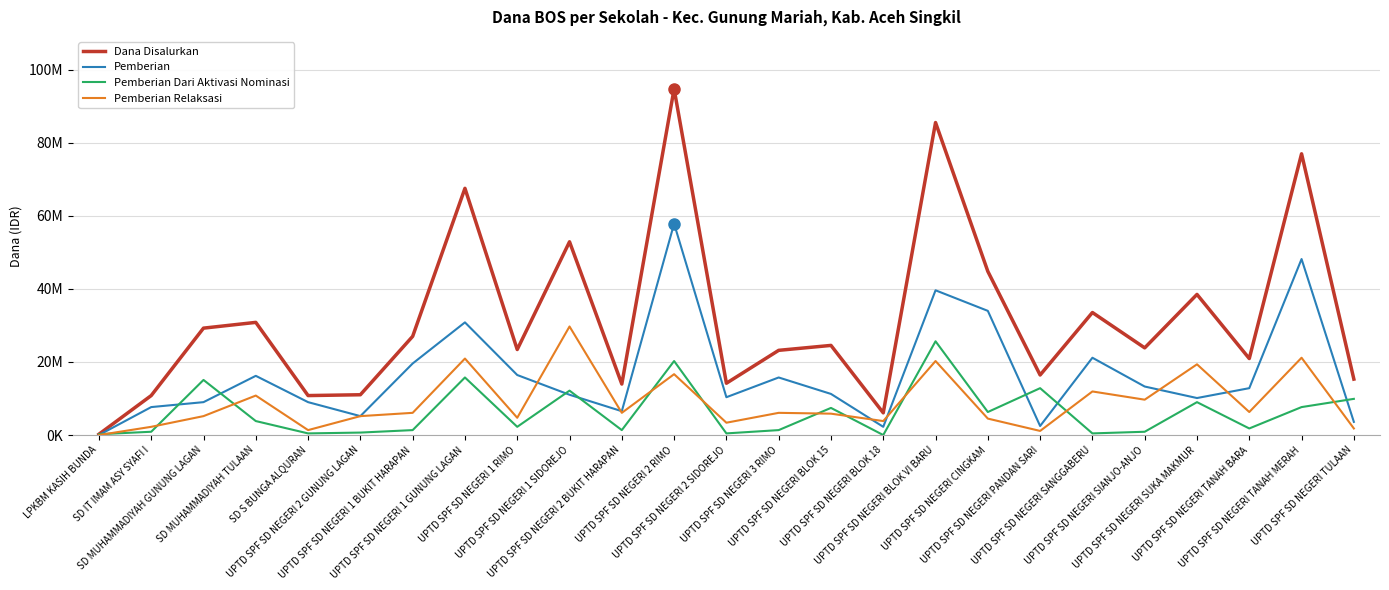

Reading right to left, transcribe all the data shown in this chart.

Dana Disalurkan: UPTD SPF SD NEGERI TULAAN=15300000	UPTD SPF SD NEGERI TANAH MERAH=76950000	UPTD SPF SD NEGERI TANAH BARA=20925000	UPTD SPF SD NEGERI SUKA MAKMUR=38475000	UPTD SPF SD NEGERI SIANJO-ANJO=23850000	UPTD SPF SD NEGERI SANGGABERU=33525000	UPTD SPF SD NEGERI PANDAN SARI=16425000	UPTD SPF SD NEGERI CINGKAM=44775000	UPTD SPF SD NEGERI BLOK VI BARU=85500000	UPTD SPF SD NEGERI BLOK 18=6075000	UPTD SPF SD NEGERI BLOK 15=24525000	UPTD SPF SD NEGERI 3 RIMO=23175000	UPTD SPF SD NEGERI 2 SIDOREJO=14175000	UPTD SPF SD NEGERI 2 RIMO=94725000	UPTD SPF SD NEGERI 2 BUKIT HARAPAN=13950000	UPTD SPF SD NEGERI 1 SIDOREJO=52875000	UPTD SPF SD NEGERI 1 RIMO=23400000	UPTD SPF SD NEGERI 1 GUNUNG LAGAN=67500000	UPTD SPF SD NEGERI 1 BUKIT HARAPAN=27000000	UPTD SPF SD NEGERI 2 GUNUNG LAGAN=11025000	SD S BUNGA ALQURAN=10800000	SD MUHAMMADIYAH TULAAN=30825000	SD MUHAMMADIYAH GUNUNG LAGAN=29250000	SD IT IMAM ASY SYAFI I=10800000	LPKBM KASIH BUNDA=225000
Pemberian: UPTD SPF SD NEGERI TULAAN=3600000	UPTD SPF SD NEGERI TANAH MERAH=48150000	UPTD SPF SD NEGERI TANAH BARA=12825000	UPTD SPF SD NEGERI SUKA MAKMUR=10125000	UPTD SPF SD NEGERI SIANJO-ANJO=13275000	UPTD SPF SD NEGERI SANGGABERU=21150000	UPTD SPF SD NEGERI PANDAN SARI=2475000	UPTD SPF SD NEGERI CINGKAM=33975000	UPTD SPF SD NEGERI BLOK VI BARU=39600000	UPTD SPF SD NEGERI BLOK 18=2250000	UPTD SPF SD NEGERI BLOK 15=11250000	UPTD SPF SD NEGERI 3 RIMO=15750000	UPTD SPF SD NEGERI 2 SIDOREJO=10350000	UPTD SPF SD NEGERI 2 RIMO=57825000	UPTD SPF SD NEGERI 2 BUKIT HARAPAN=6525000	UPTD SPF SD NEGERI 1 SIDOREJO=11025000	UPTD SPF SD NEGERI 1 RIMO=16425000	UPTD SPF SD NEGERI 1 GUNUNG LAGAN=30825000	UPTD SPF SD NEGERI 1 BUKIT HARAPAN=19575000	UPTD SPF SD NEGERI 2 GUNUNG LAGAN=5175000	SD S BUNGA ALQURAN=9000000	SD MUHAMMADIYAH TULAAN=16200000	SD MUHAMMADIYAH GUNUNG LAGAN=9000000	SD IT IMAM ASY SYAFI I=7650000	LPKBM KASIH BUNDA=0
Pemberian Dari Aktivasi Nominasi: UPTD SPF SD NEGERI TULAAN=9900000	UPTD SPF SD NEGERI TANAH MERAH=7650000	UPTD SPF SD NEGERI TANAH BARA=1800000	UPTD SPF SD NEGERI SUKA MAKMUR=9000000	UPTD SPF SD NEGERI SIANJO-ANJO=900000	UPTD SPF SD NEGERI SANGGABERU=450000	UPTD SPF SD NEGERI PANDAN SARI=12825000	UPTD SPF SD NEGERI CINGKAM=6300000	UPTD SPF SD NEGERI BLOK VI BARU=25650000	UPTD SPF SD NEGERI BLOK 18=0	UPTD SPF SD NEGERI BLOK 15=7425000	UPTD SPF SD NEGERI 3 RIMO=1350000	UPTD SPF SD NEGERI 2 SIDOREJO=450000	UPTD SPF SD NEGERI 2 RIMO=20250000	UPTD SPF SD NEGERI 2 BUKIT HARAPAN=1350000	UPTD SPF SD NEGERI 1 SIDOREJO=12150000	UPTD SPF SD NEGERI 1 RIMO=2250000	UPTD SPF SD NEGERI 1 GUNUNG LAGAN=15750000	UPTD SPF SD NEGERI 1 BUKIT HARAPAN=1350000	UPTD SPF SD NEGERI 2 GUNUNG LAGAN=675000	SD S BUNGA ALQURAN=450000	SD MUHAMMADIYAH TULAAN=3825000	SD MUHAMMADIYAH GUNUNG LAGAN=15075000	SD IT IMAM ASY SYAFI I=900000	LPKBM KASIH BUNDA=225000
Pemberian Relaksasi: UPTD SPF SD NEGERI TULAAN=1800000	UPTD SPF SD NEGERI TANAH MERAH=21150000	UPTD SPF SD NEGERI TANAH BARA=6300000	UPTD SPF SD NEGERI SUKA MAKMUR=19350000	UPTD SPF SD NEGERI SIANJO-ANJO=9675000	UPTD SPF SD NEGERI SANGGABERU=11925000	UPTD SPF SD NEGERI PANDAN SARI=1125000	UPTD SPF SD NEGERI CINGKAM=4500000	UPTD SPF SD NEGERI BLOK VI BARU=20250000	UPTD SPF SD NEGERI BLOK 18=3825000	UPTD SPF SD NEGERI BLOK 15=5850000	UPTD SPF SD NEGERI 3 RIMO=6075000	UPTD SPF SD NEGERI 2 SIDOREJO=3375000	UPTD SPF SD NEGERI 2 RIMO=16650000	UPTD SPF SD NEGERI 2 BUKIT HARAPAN=6075000	UPTD SPF SD NEGERI 1 SIDOREJO=29700000	UPTD SPF SD NEGERI 1 RIMO=4725000	UPTD SPF SD NEGERI 1 GUNUNG LAGAN=20925000	UPTD SPF SD NEGERI 1 BUKIT HARAPAN=6075000	UPTD SPF SD NEGERI 2 GUNUNG LAGAN=5175000	SD S BUNGA ALQURAN=1350000	SD MUHAMMADIYAH TULAAN=10800000	SD MUHAMMADIYAH GUNUNG LAGAN=5175000	SD IT IMAM ASY SYAFI I=2250000	LPKBM KASIH BUNDA=0